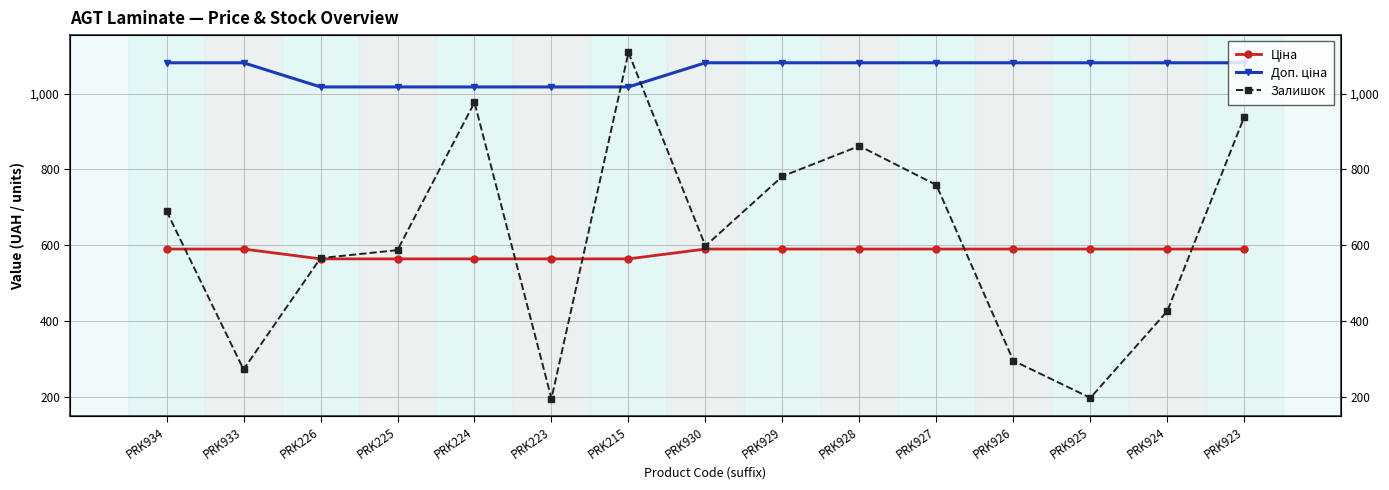

Reading right to left, extract all data points from this chart.

Ціна: 589.9	589.9	589.9	589.9	589.9	589.9	589.9	589.9	564.0	564.0	564.0	564.0	564.0	589.9	589.9
Доп. ціна: 1081.7	1081.7	1081.7	1081.7	1081.7	1081.7	1081.7	1081.7	1017.8	1017.8	1017.8	1017.8	1017.8	1081.7	1081.7
Залишок: 939.0	426.0	197.0	295.0	759.0	862.0	782.0	598.0	1109.0	195.0	977.0	587.0	566.0	272.0	690.0